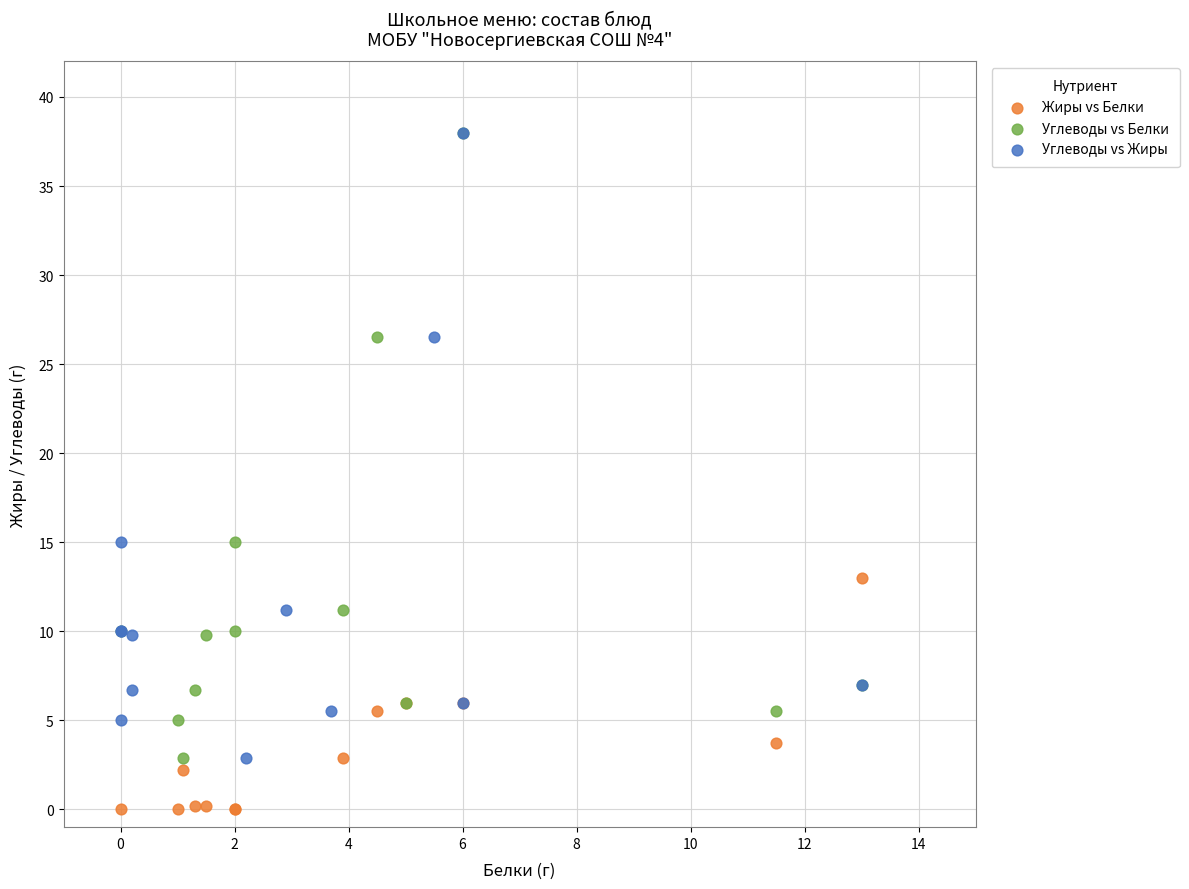

Which series reaches the minimum Y coordinate?

Жиры vs Белки